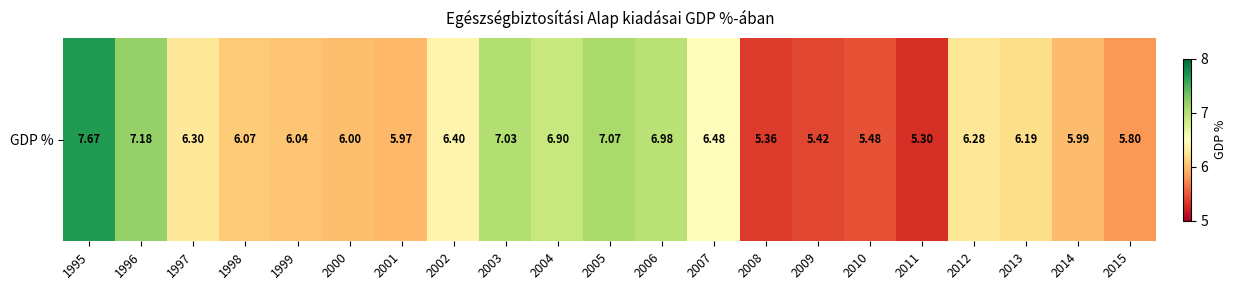

Between 2012 and 1996, which is larger?

1996